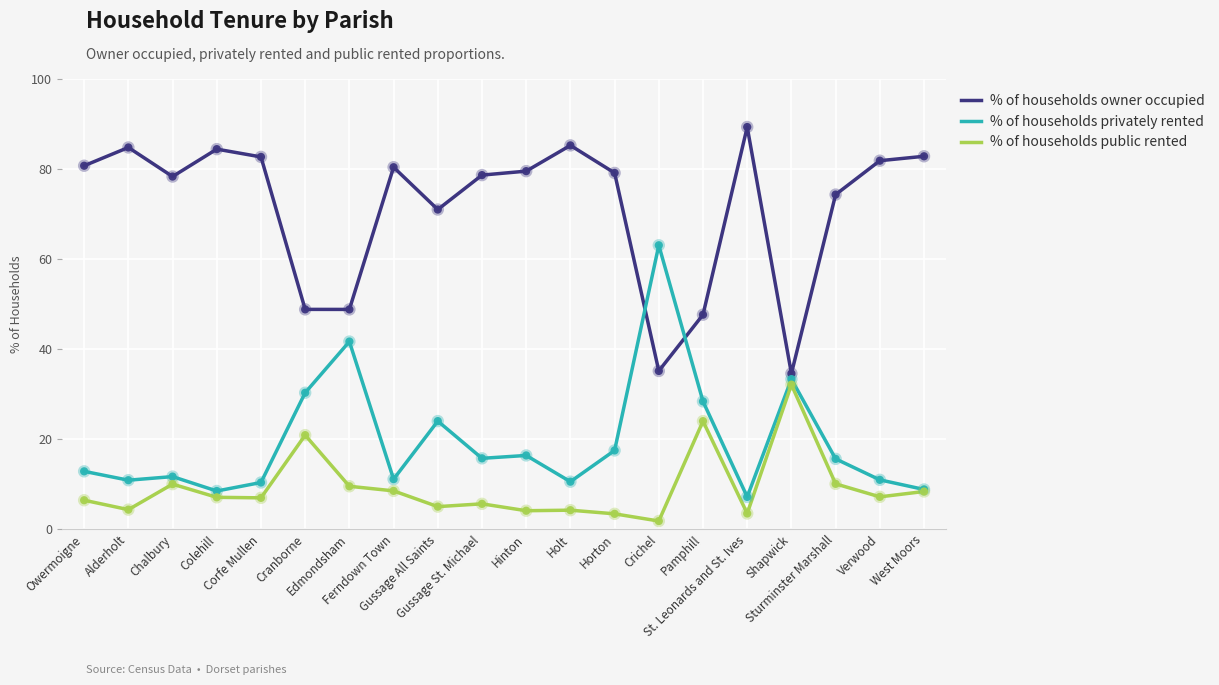

List the series in order of their peak value, lowest first.

% of households public rented, % of households privately rented, % of households owner occupied